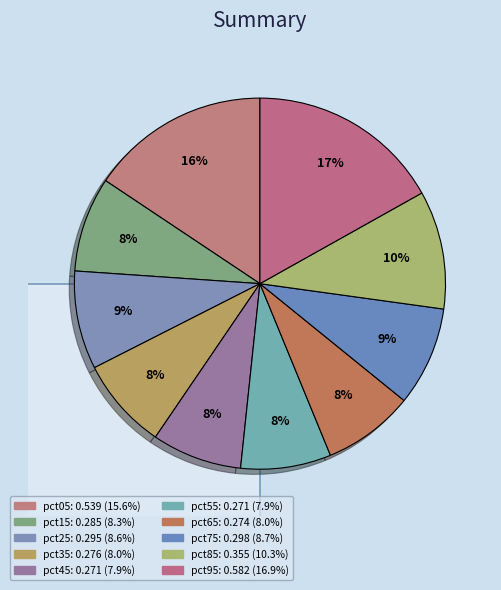

The pct45 slice represents 1% of the pie. True or false?

False